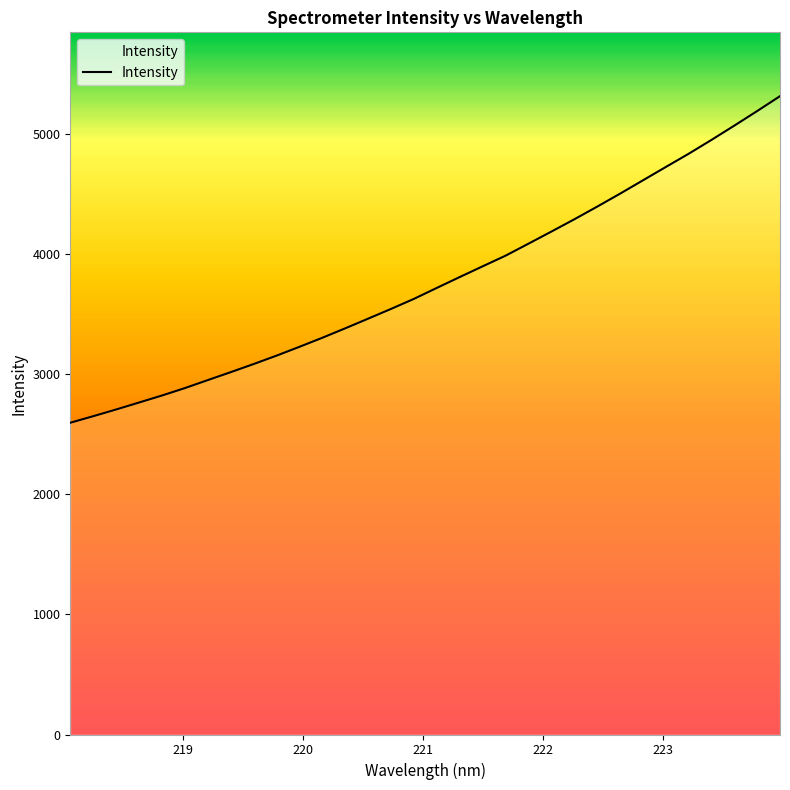

Does the chart display data point markers on the line(s)?

No